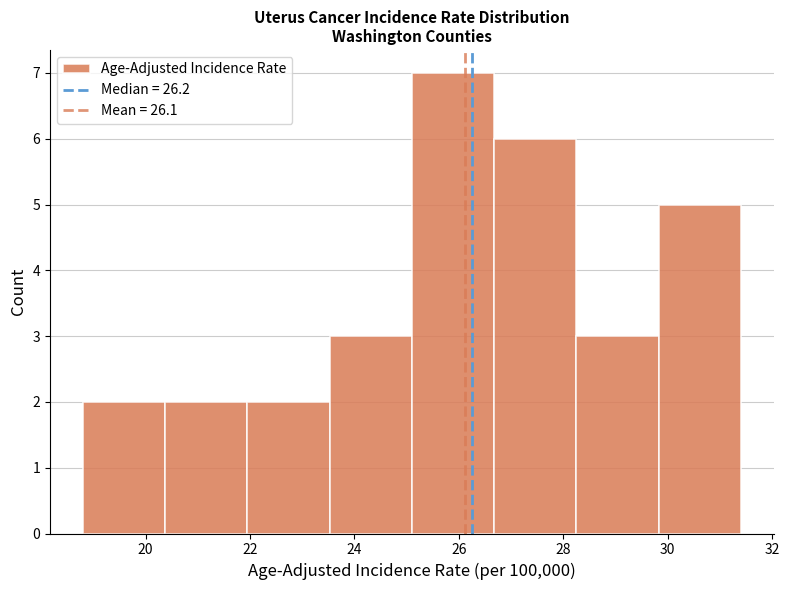

Reading left to right, list every bar in this chart as the range it spans on the x-axis followed by its height. Neither the bar edges nor the heights are printed on the chart, so give them approximately, as read against the axes.

18.8 to 20.4: 2
20.4 to 22.0: 2
22.0 to 23.6: 2
23.6 to 25.2: 3
25.2 to 26.6: 7
26.6 to 28.2: 6
28.2 to 29.8: 3
29.8 to 31.4: 5